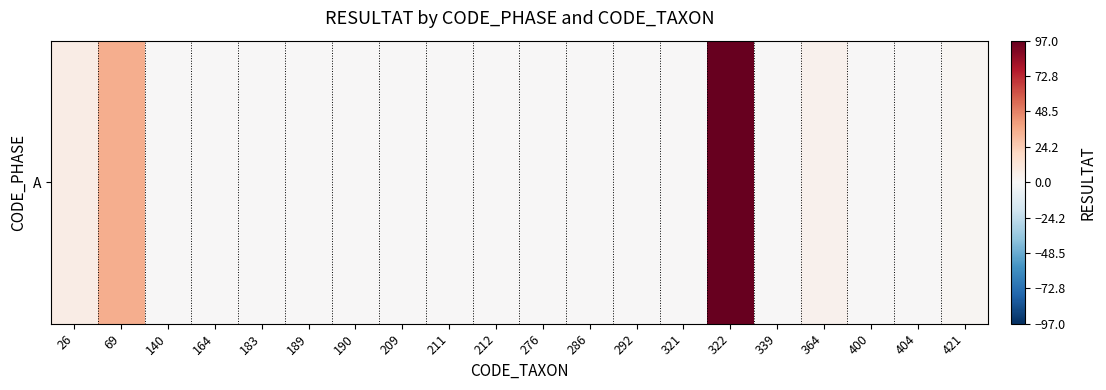

Rank the categories by value from lowest to highest.

140, 164, 183, 189, 190, 209, 211, 212, 276, 286, 292, 321, 339, 400, 404, 421, 364, 26, 69, 322